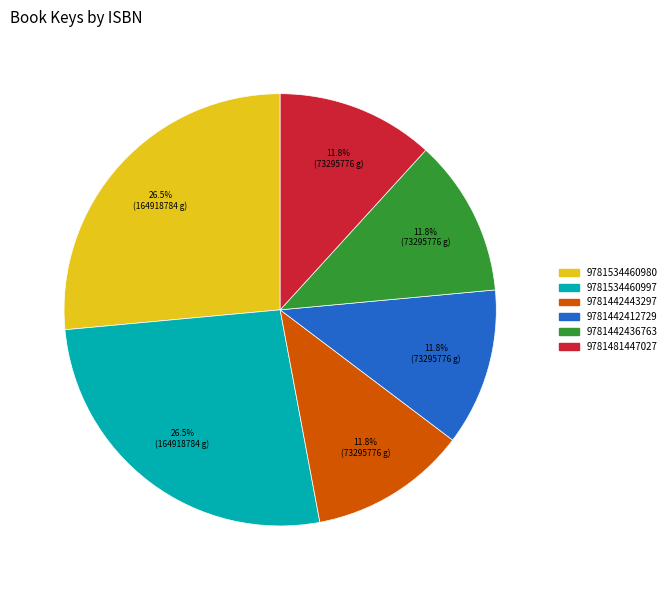

How much of the chart is everything except 9781481447027?

88.2%